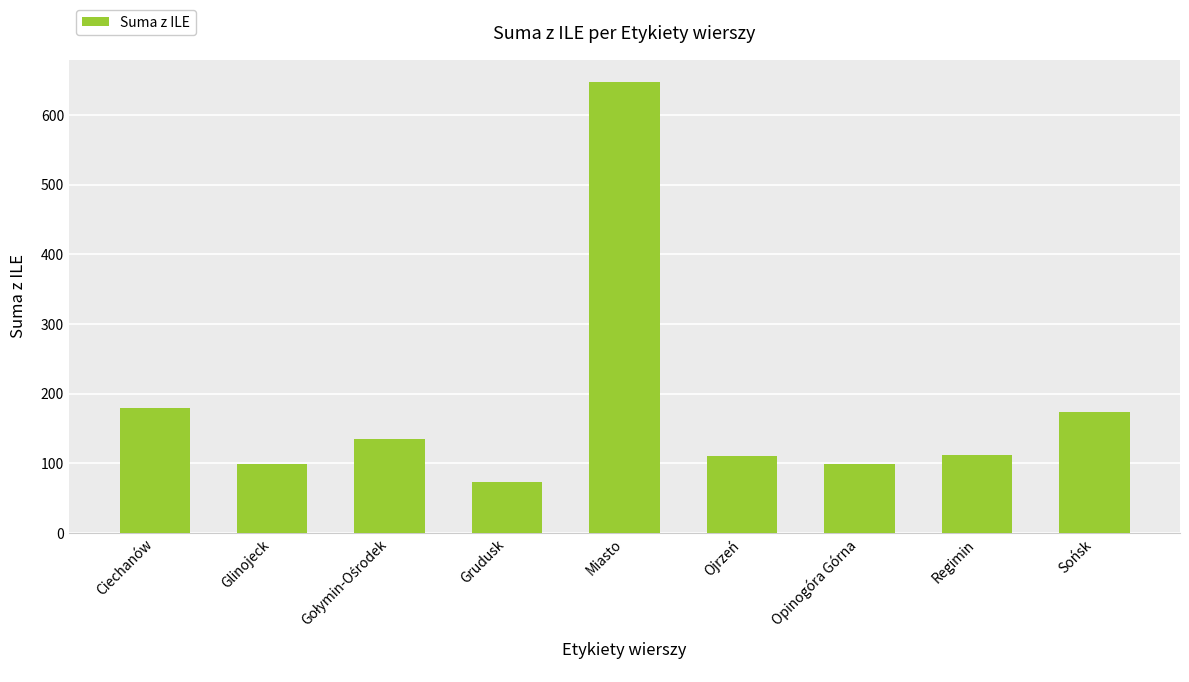

What is the label of the 2nd bar from the left?

Glinojeck